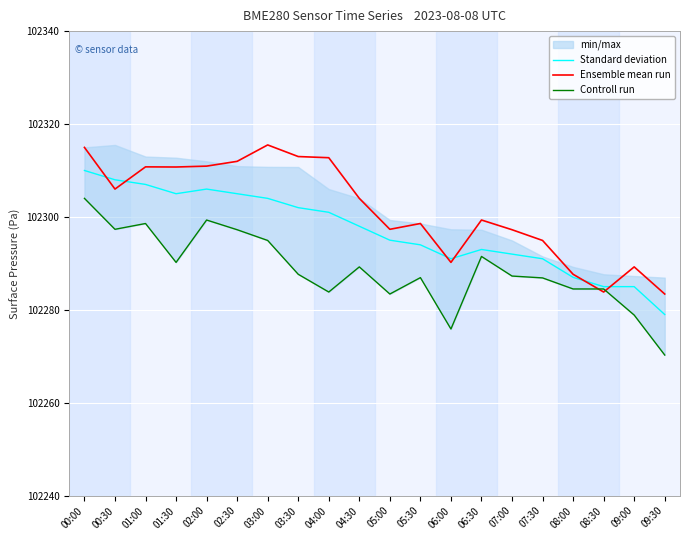

Which series has the largest total across all categories?

Ensemble mean run